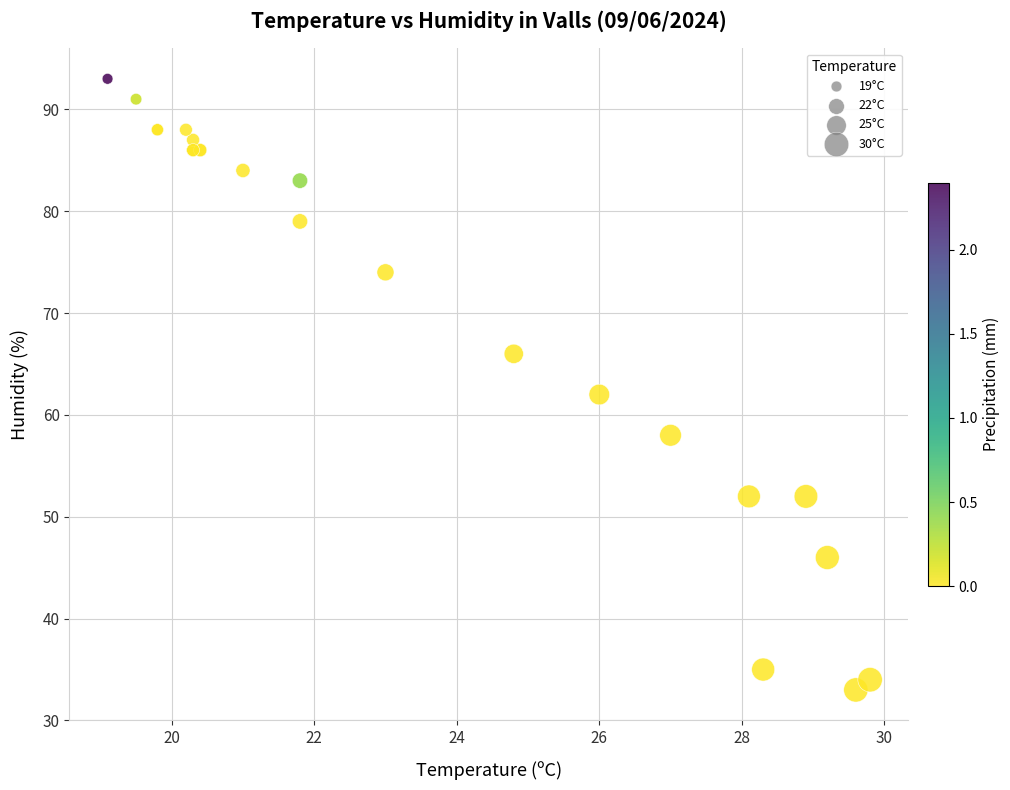

What Y value in the scatter plot is closest to 63?

62